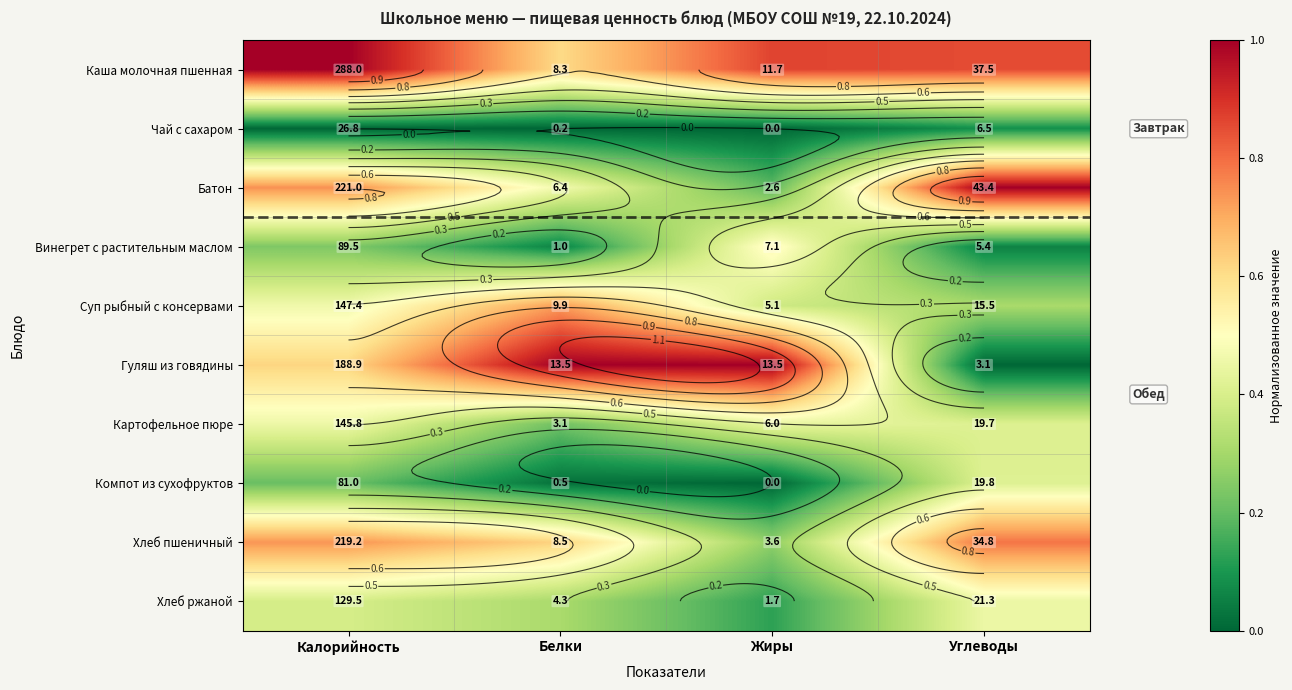

Is it true that Чай с сахаром equals -0.0 at Белки?

False